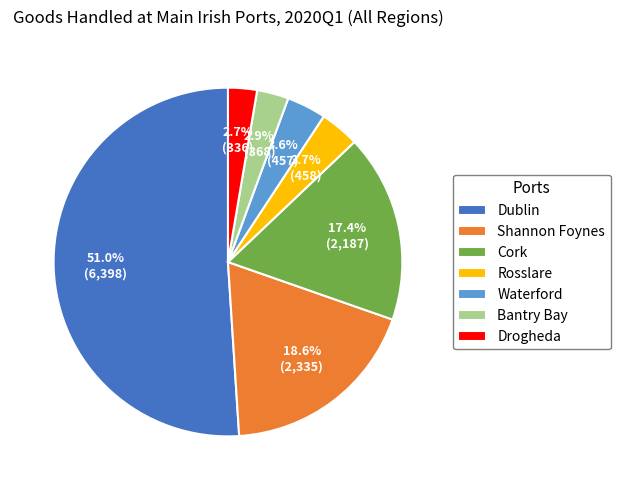

To the nearest percent, what is the difference between the Dublin and Shannon Foynes slice percentages?

32%